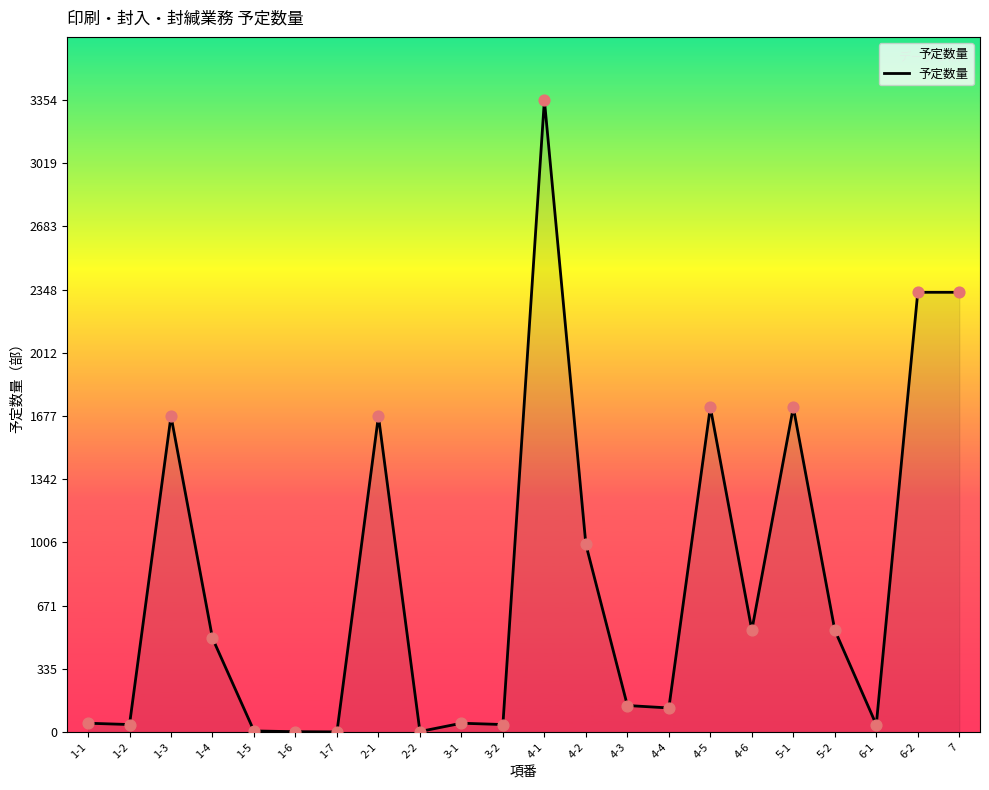

What is the change in value from 1-1 to 1-2?

-7